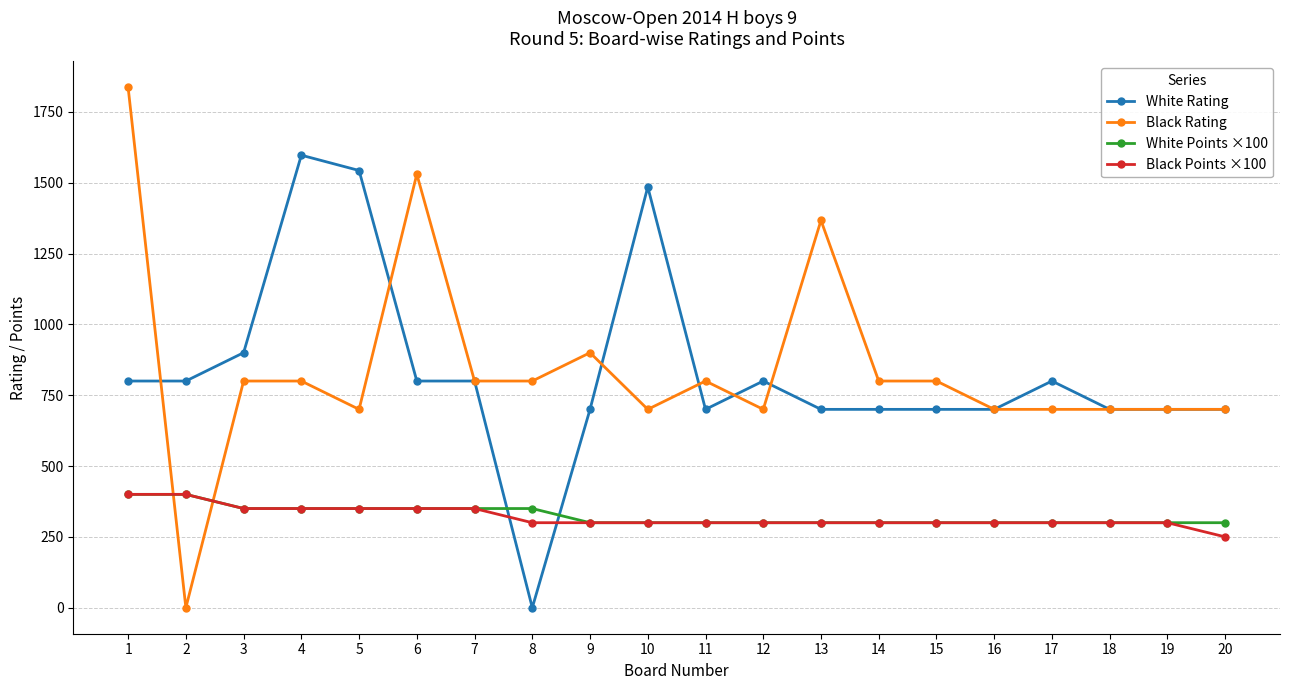

True or false: White Rating has more than 1 points higher than both neighbors.

True